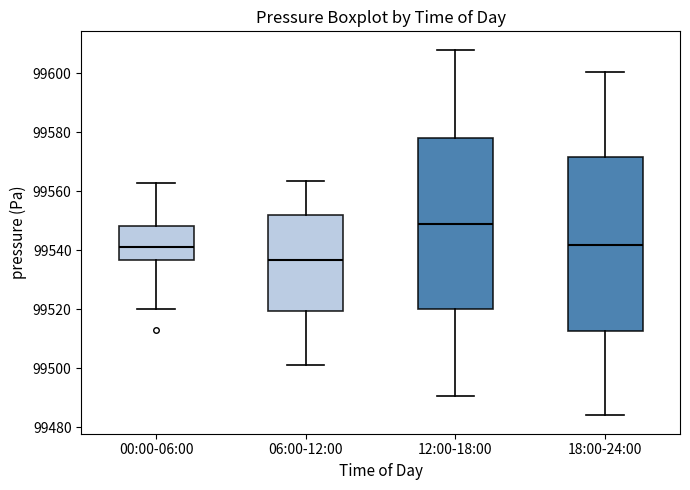

Reading left to right, read every box against the y-axis: the position of its median line, the range the box covers, and the ends of its whiskers. The values are not printed on the chart, so give them approximately, as read against the axis.

00:00-06:00: median 99540, box 99536 to 99548, whiskers 99520 to 99562
06:00-12:00: median 99536, box 99520 to 99552, whiskers 99500 to 99564
12:00-18:00: median 99548, box 99520 to 99578, whiskers 99490 to 99608
18:00-24:00: median 99542, box 99512 to 99572, whiskers 99484 to 99600